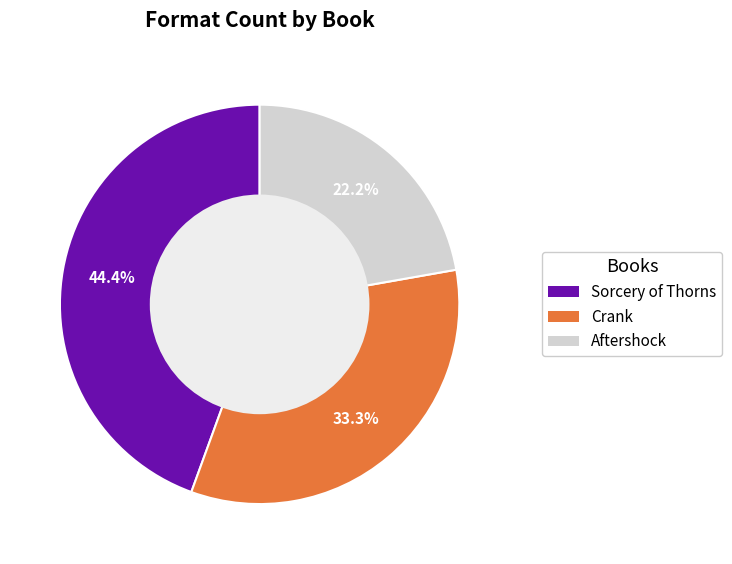

Count the number of slices in the pie.

3